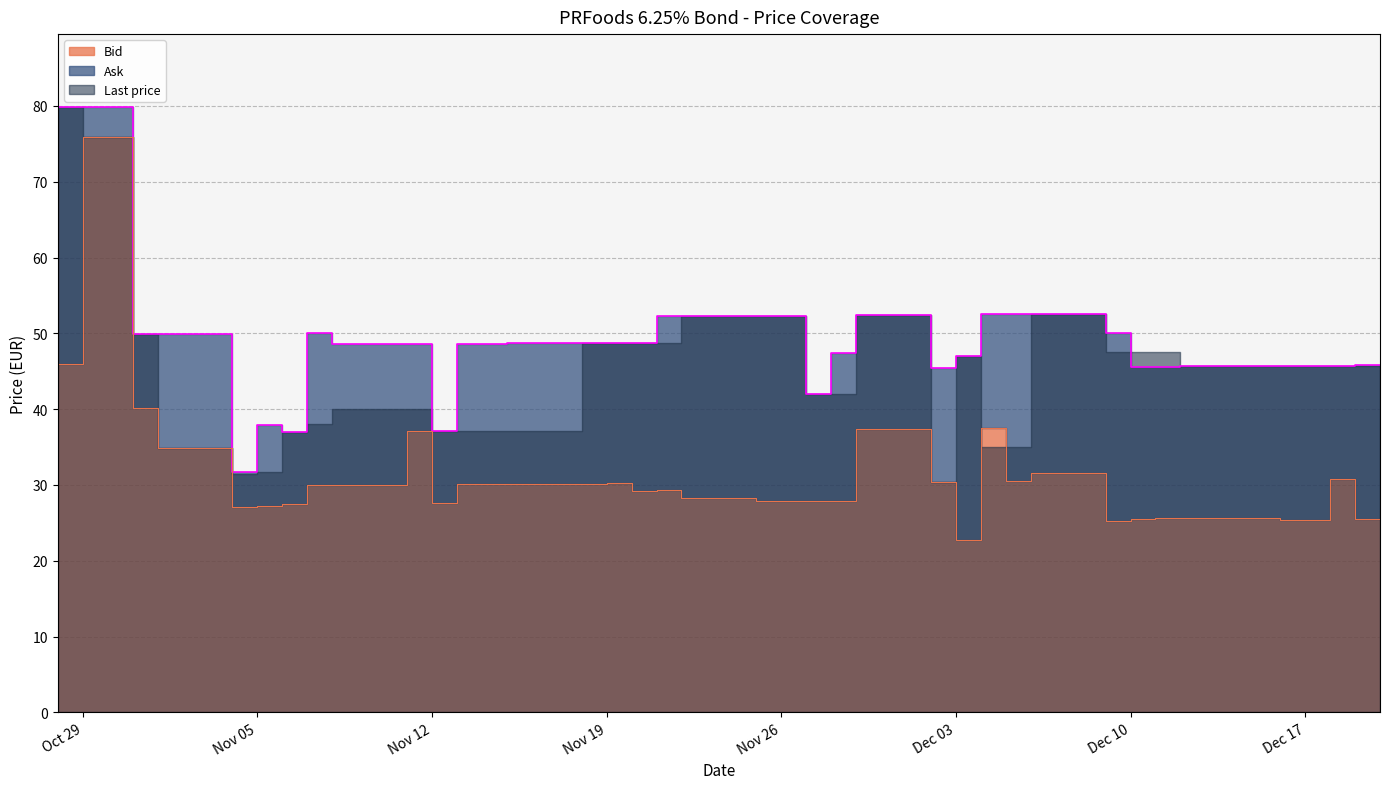

Which series has the largest total across all categories?

Ask